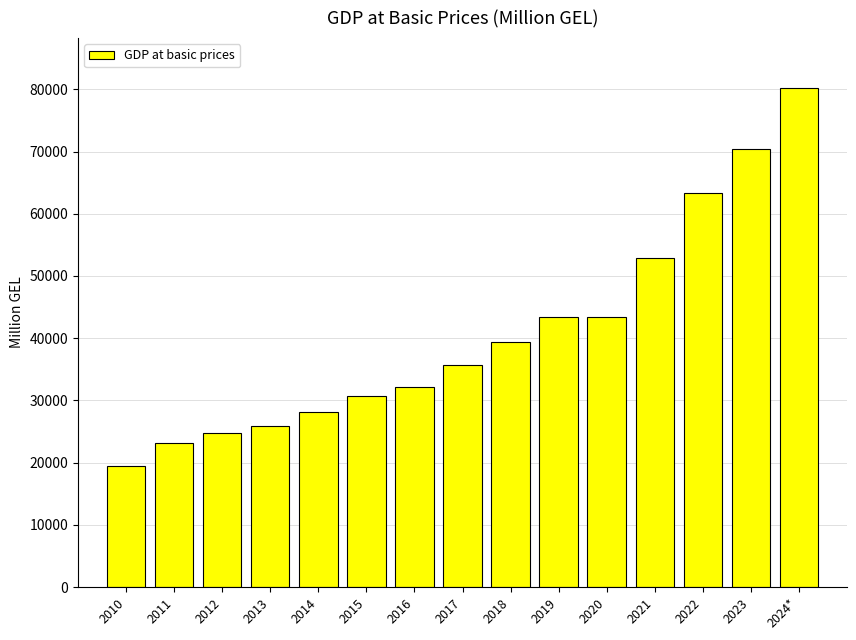

What is the ratio of the value at 2015 to the value at 2020?

0.7